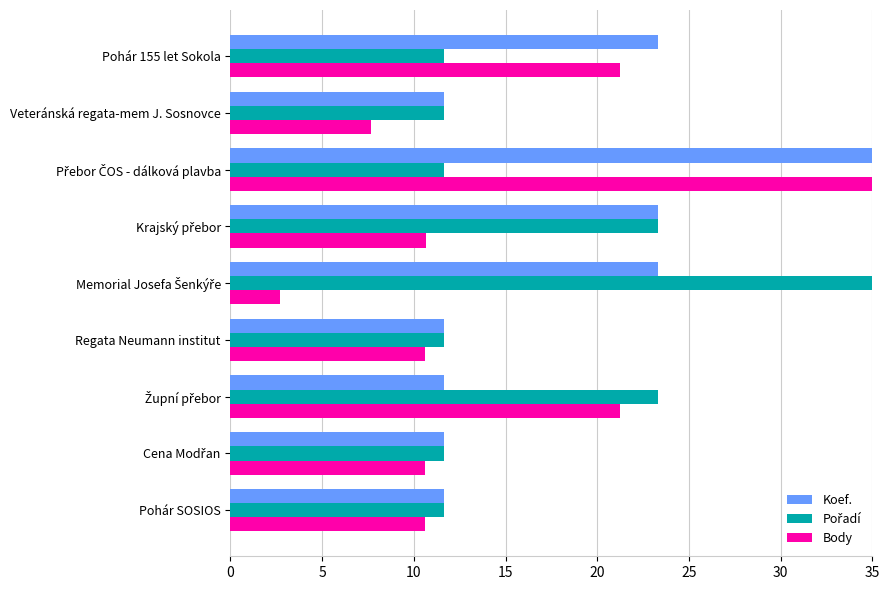

The Body series shows 10.6 at Pohár SOSIOS. True or false?

True